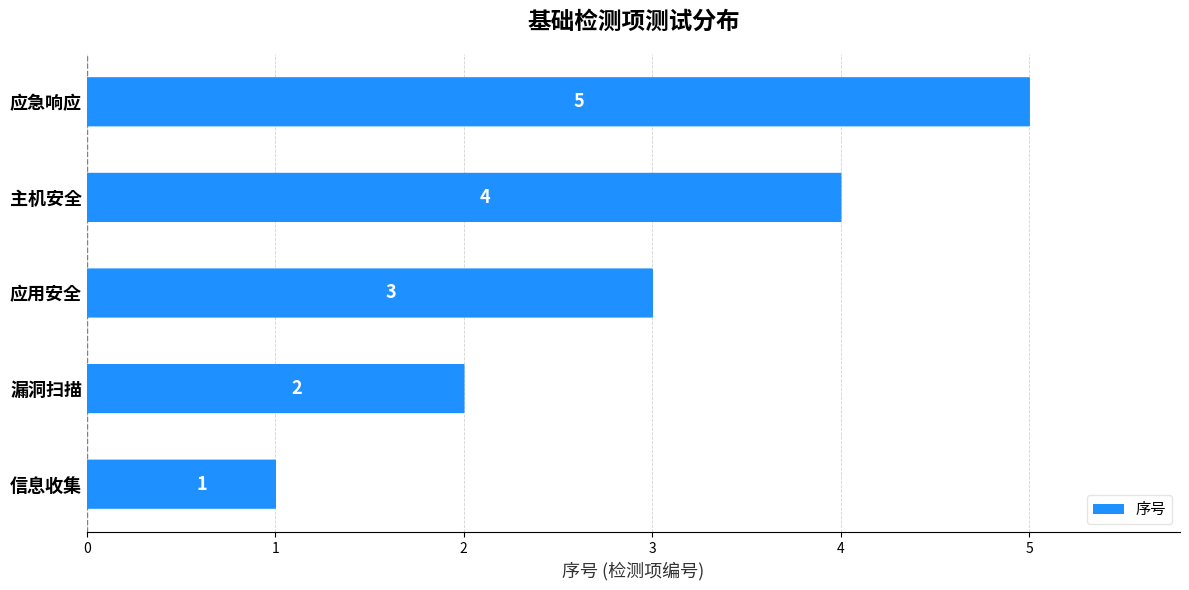

What is the average value?

3